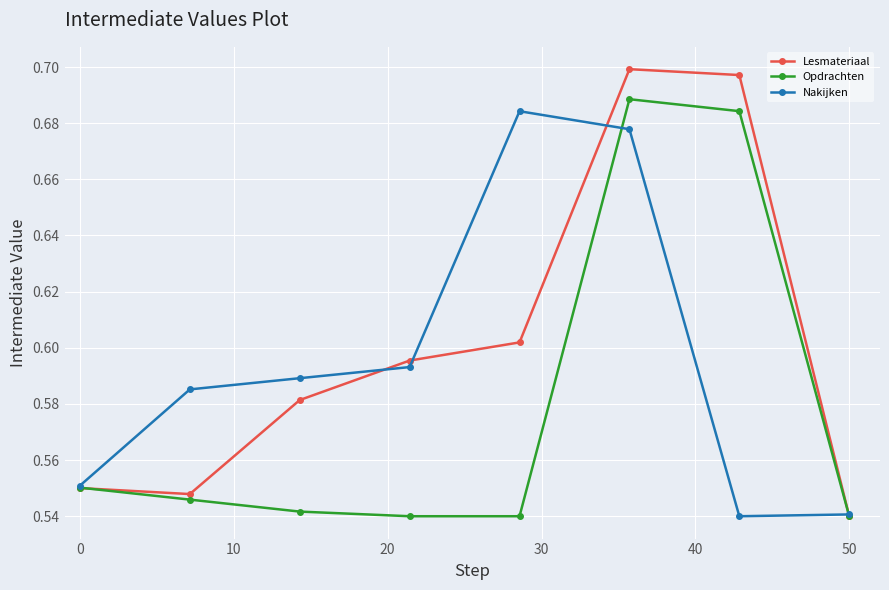

True or false: Nakijken has more than 1 interior local peaks.

False